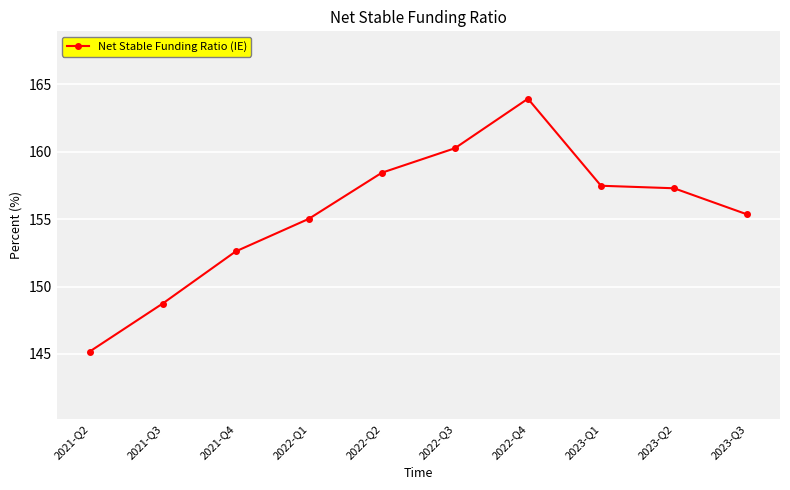

What is the minimum value shown in the chart?

145.2